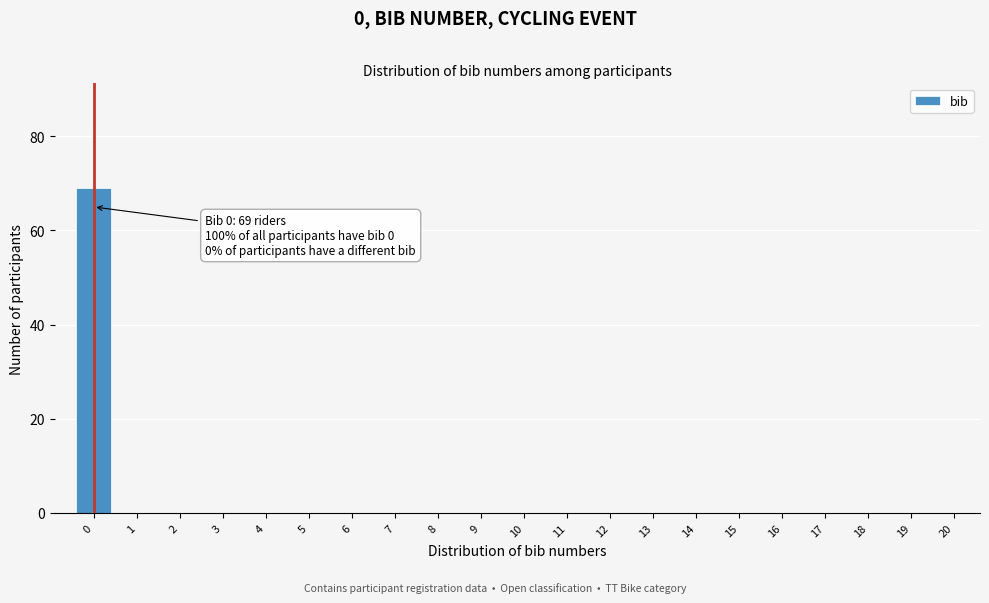

Reading right to left, list all the values displayed in this chart.

20=0	19=0	18=0	17=0	16=0	15=0	14=0	13=0	12=0	11=0	10=0	9=0	8=0	7=0	6=0	5=0	4=0	3=0	2=0	1=0	0=69